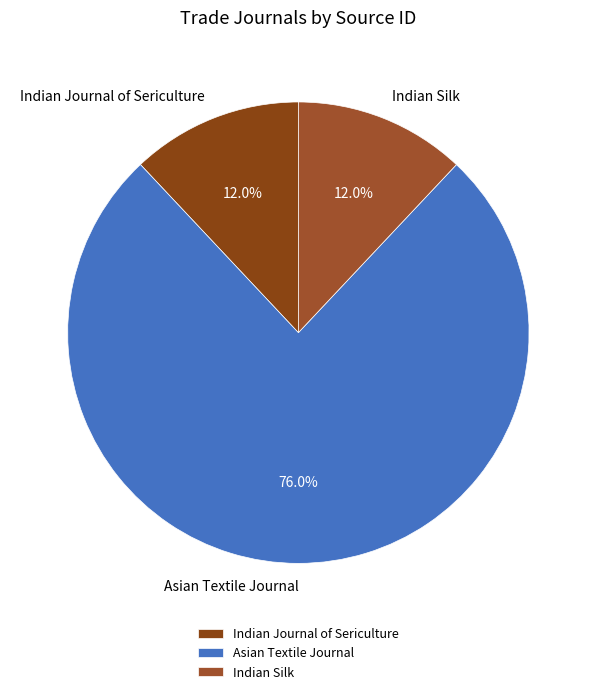

What percentage is NOT represented by Asian Textile Journal?

24.0%